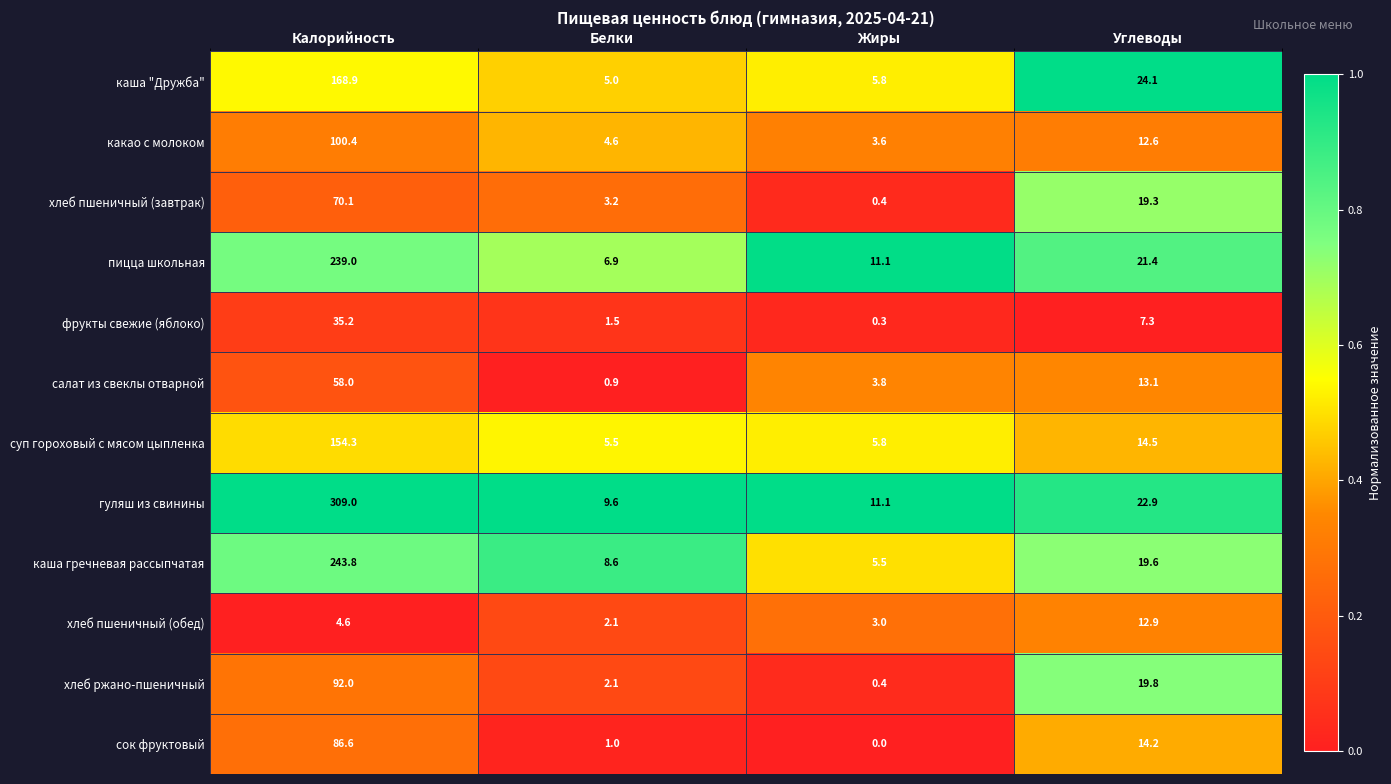

True or false: хлеб пшеничный (обед) has a value of 9.0 at Углеводы.

False